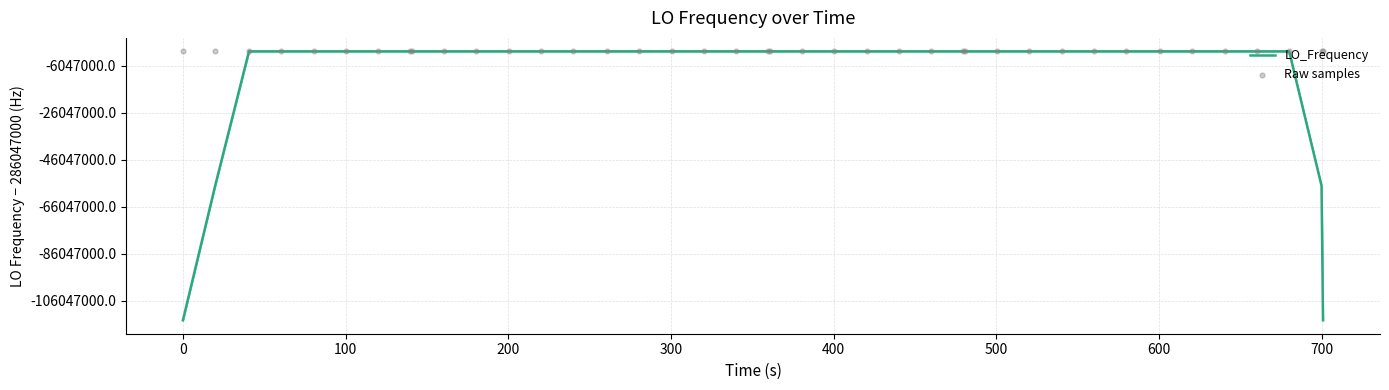

At how many categories does at least one series exceed 229997827?

40